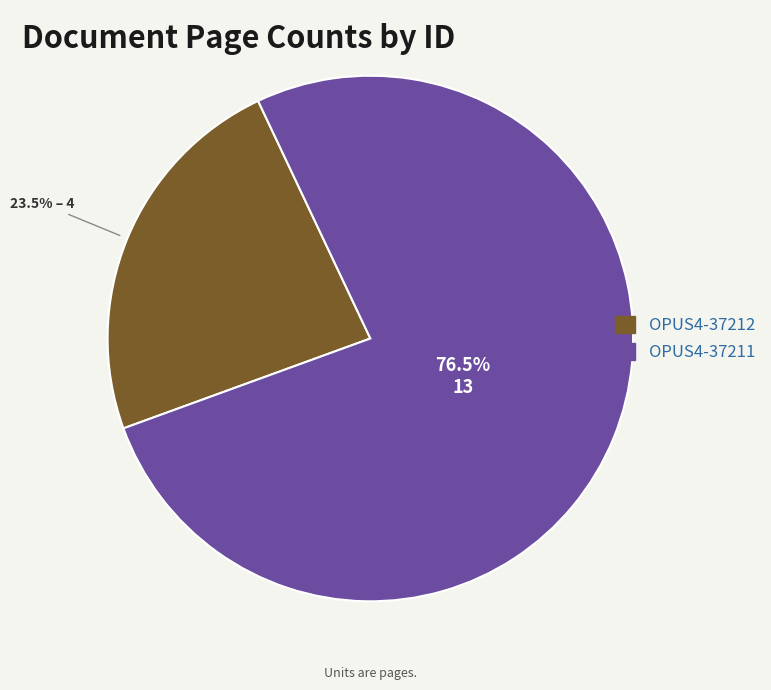

Which has a higher value, OPUS4-37211 or OPUS4-37212?

OPUS4-37211